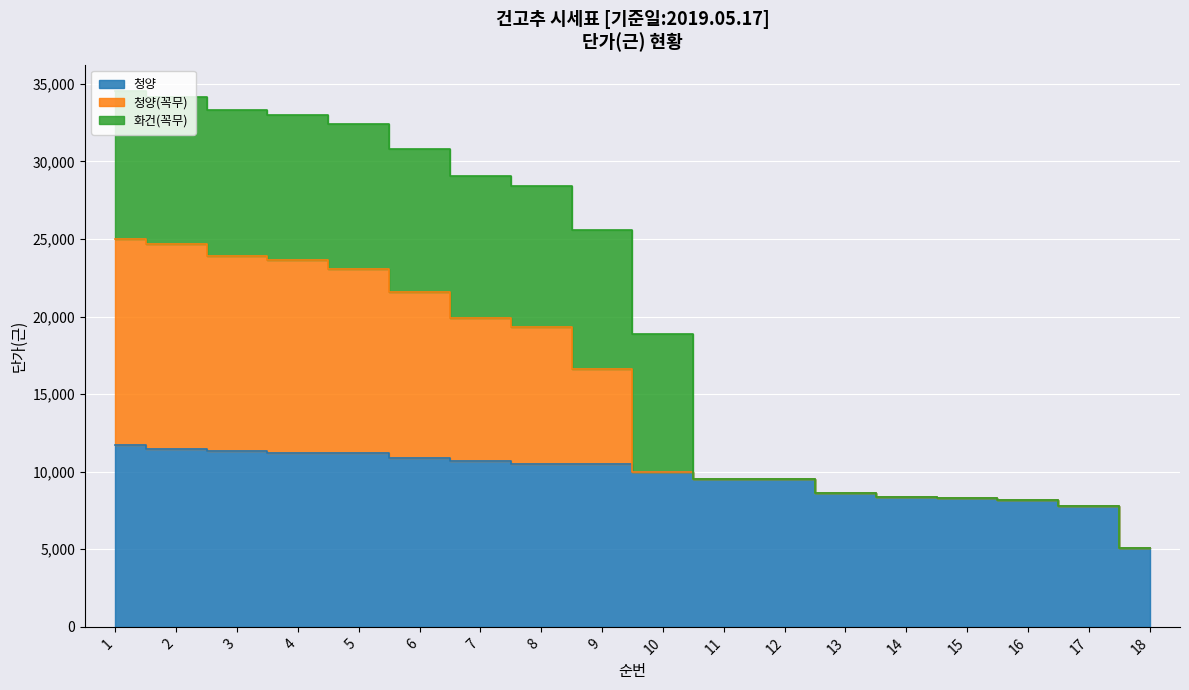

Is it true that 청양 equals 17976 at 1?

False